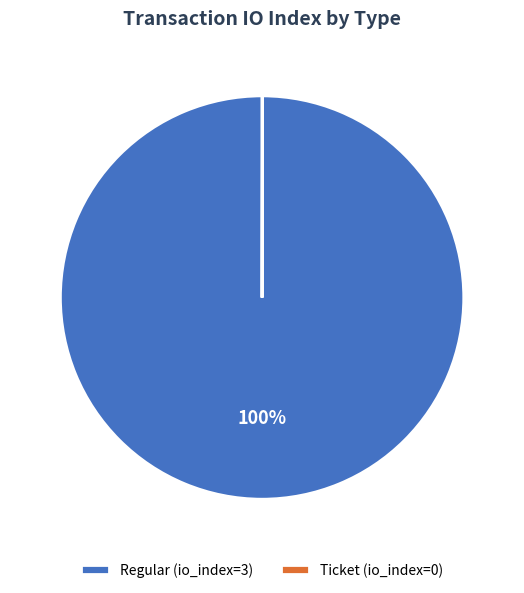

To the nearest percent, what is the difference between the largest and smallest slice percentages?

100%